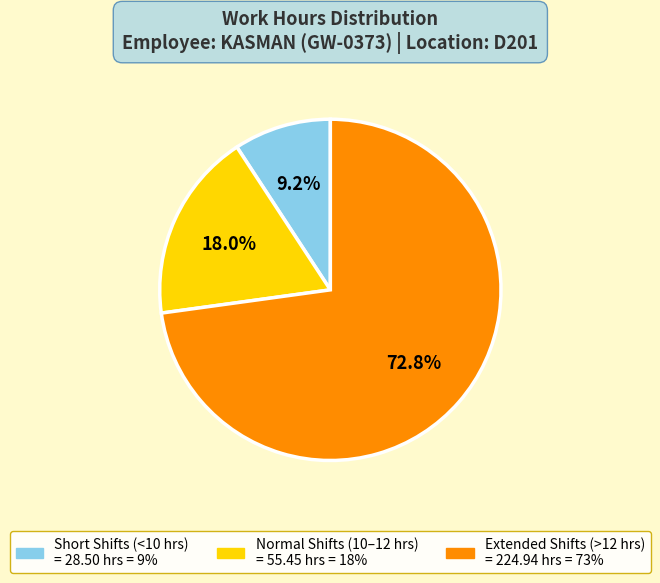

Is there any slice that represents more than half of the pie?

Yes